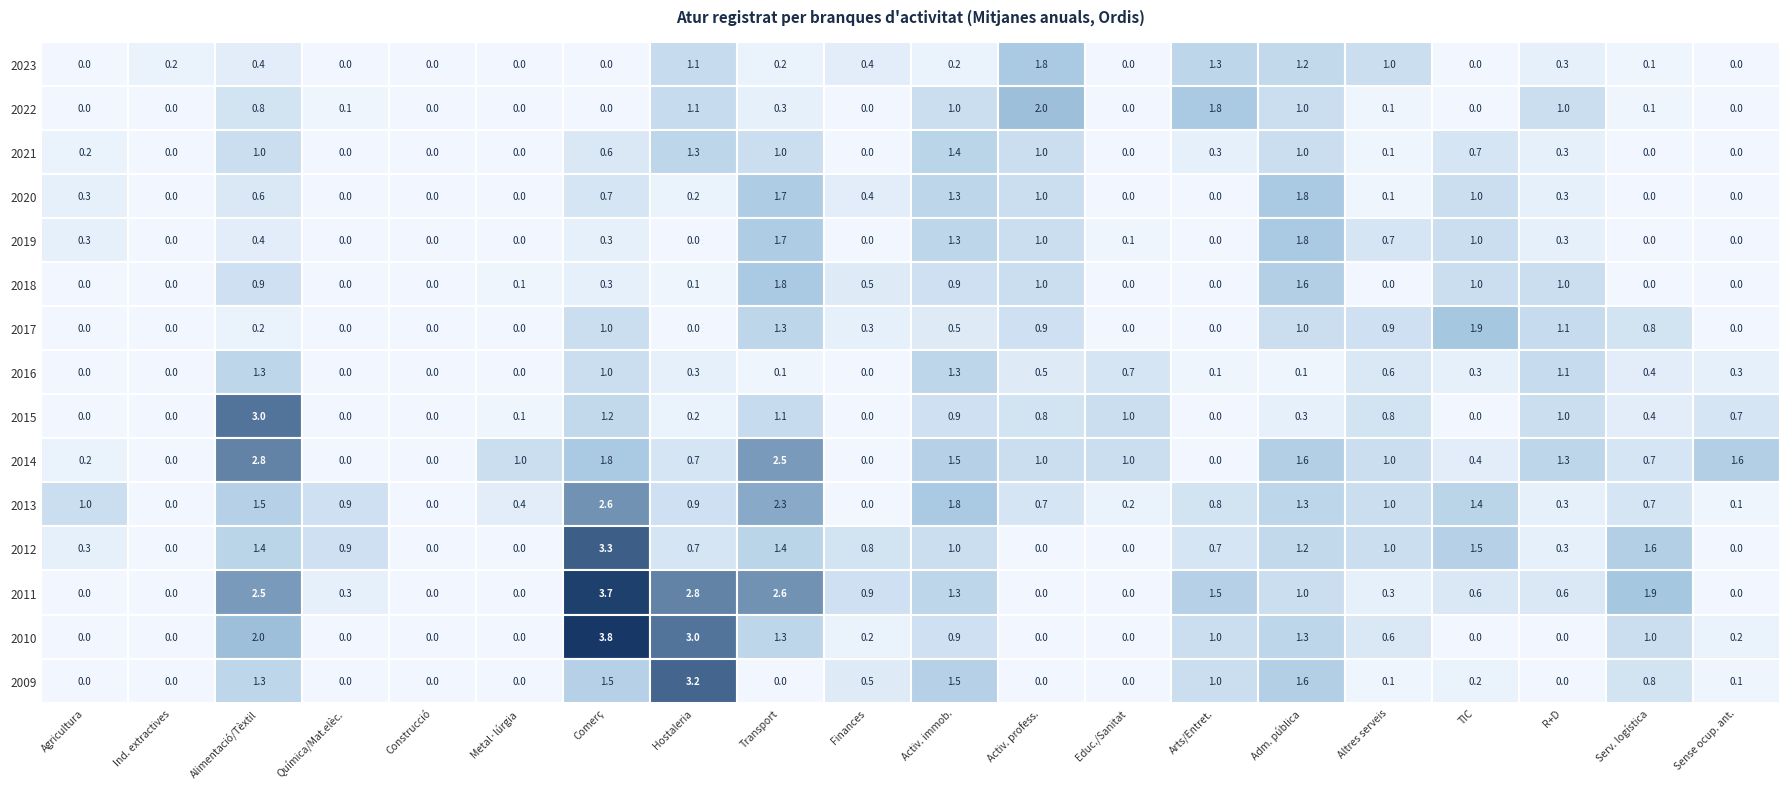

Reading left to right, list all the values displayed in this chart.

2023: 0=0.0	1=0.2	2=0.4	3=0.0	4=0.0	5=0.0	6=0.0	7=1.1	8=0.2	9=0.4	10=0.2	11=1.8	12=0.0	13=1.3	14=1.2	15=1.0	16=0.0	17=0.3	18=0.1	19=0.0
2022: 0=0.0	1=0.0	2=0.8	3=0.1	4=0.0	5=0.0	6=0.0	7=1.1	8=0.3	9=0.0	10=1.0	11=2.0	12=0.0	13=1.8	14=1.0	15=0.1	16=0.0	17=1.0	18=0.1	19=0.0
2021: 0=0.2	1=0.0	2=1.0	3=0.0	4=0.0	5=0.0	6=0.6	7=1.3	8=1.0	9=0.0	10=1.4	11=1.0	12=0.0	13=0.3	14=1.0	15=0.1	16=0.7	17=0.3	18=0.0	19=0.0
2020: 0=0.3	1=0.0	2=0.6	3=0.0	4=0.0	5=0.0	6=0.7	7=0.2	8=1.7	9=0.4	10=1.3	11=1.0	12=0.0	13=0.0	14=1.8	15=0.1	16=1.0	17=0.3	18=0.0	19=0.0
2019: 0=0.3	1=0.0	2=0.4	3=0.0	4=0.0	5=0.0	6=0.3	7=0.0	8=1.7	9=0.0	10=1.3	11=1.0	12=0.1	13=0.0	14=1.8	15=0.7	16=1.0	17=0.3	18=0.0	19=0.0
2018: 0=0.0	1=0.0	2=0.9	3=0.0	4=0.0	5=0.1	6=0.3	7=0.1	8=1.8	9=0.5	10=0.9	11=1.0	12=0.0	13=0.0	14=1.6	15=0.0	16=1.0	17=1.0	18=0.0	19=0.0
2017: 0=0.0	1=0.0	2=0.2	3=0.0	4=0.0	5=0.0	6=1.0	7=0.0	8=1.3	9=0.3	10=0.5	11=0.9	12=0.0	13=0.0	14=1.0	15=0.9	16=1.9	17=1.1	18=0.8	19=0.0
2016: 0=0.0	1=0.0	2=1.3	3=0.0	4=0.0	5=0.0	6=1.0	7=0.3	8=0.1	9=0.0	10=1.3	11=0.5	12=0.7	13=0.1	14=0.1	15=0.6	16=0.3	17=1.1	18=0.4	19=0.3
2015: 0=0.0	1=0.0	2=3.0	3=0.0	4=0.0	5=0.1	6=1.2	7=0.2	8=1.1	9=0.0	10=0.9	11=0.8	12=1.0	13=0.0	14=0.3	15=0.8	16=0.0	17=1.0	18=0.4	19=0.7
2014: 0=0.2	1=0.0	2=2.8	3=0.0	4=0.0	5=1.0	6=1.8	7=0.7	8=2.5	9=0.0	10=1.5	11=1.0	12=1.0	13=0.0	14=1.6	15=1.0	16=0.4	17=1.3	18=0.7	19=1.6
2013: 0=1.0	1=0.0	2=1.5	3=0.9	4=0.0	5=0.4	6=2.6	7=0.9	8=2.3	9=0.0	10=1.8	11=0.7	12=0.2	13=0.8	14=1.3	15=1.0	16=1.4	17=0.3	18=0.7	19=0.1
2012: 0=0.3	1=0.0	2=1.4	3=0.9	4=0.0	5=0.0	6=3.3	7=0.7	8=1.4	9=0.8	10=1.0	11=0.0	12=0.0	13=0.7	14=1.2	15=1.0	16=1.5	17=0.3	18=1.6	19=0.0
2011: 0=0.0	1=0.0	2=2.5	3=0.3	4=0.0	5=0.0	6=3.7	7=2.8	8=2.6	9=0.9	10=1.3	11=0.0	12=0.0	13=1.5	14=1.0	15=0.3	16=0.6	17=0.6	18=1.9	19=0.0
2010: 0=0.0	1=0.0	2=2.0	3=0.0	4=0.0	5=0.0	6=3.8	7=3.0	8=1.3	9=0.2	10=0.9	11=0.0	12=0.0	13=1.0	14=1.3	15=0.6	16=0.0	17=0.0	18=1.0	19=0.2
2009: 0=0.0	1=0.0	2=1.3	3=0.0	4=0.0	5=0.0	6=1.5	7=3.2	8=0.0	9=0.5	10=1.5	11=0.0	12=0.0	13=1.0	14=1.6	15=0.1	16=0.2	17=0.0	18=0.8	19=0.1